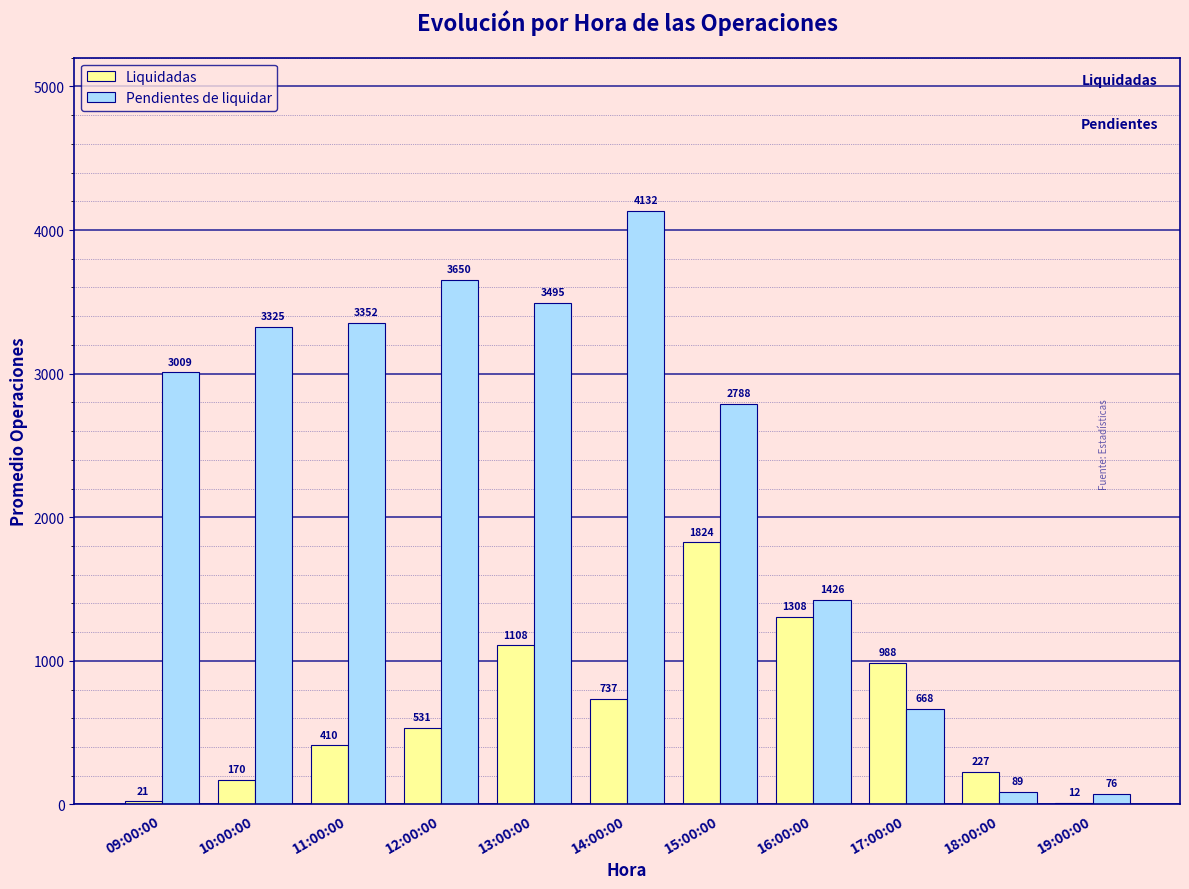

True or false: Liquidadas has a value of 227.0 at 18:00:00.

True